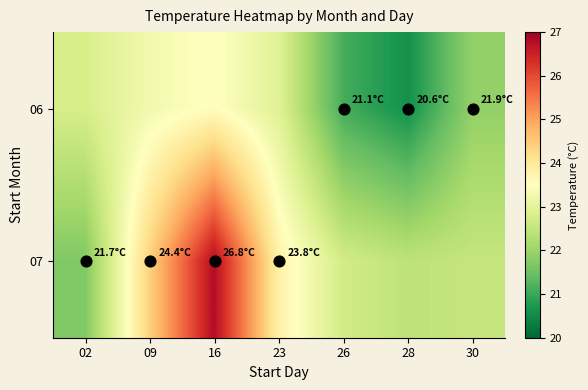

Between 23 and 30, which is larger?

23